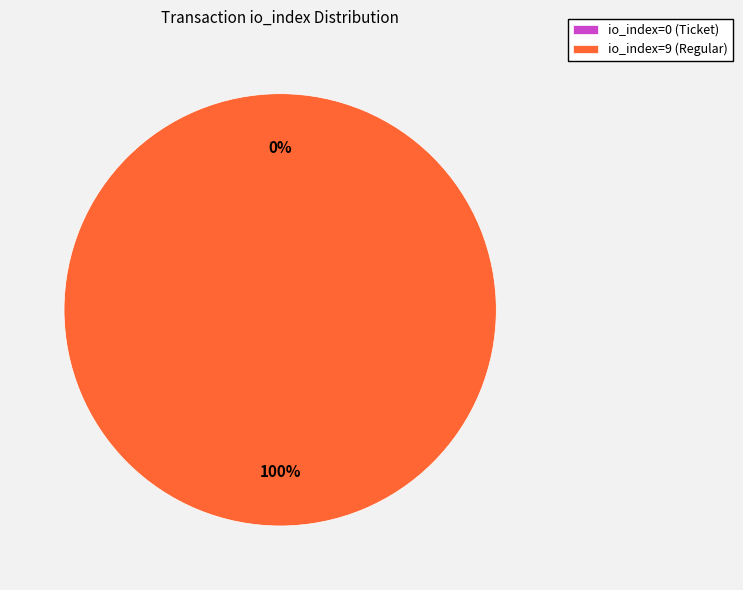

To the nearest percent, what portion does io_index=9 (Regular) represent?

100%